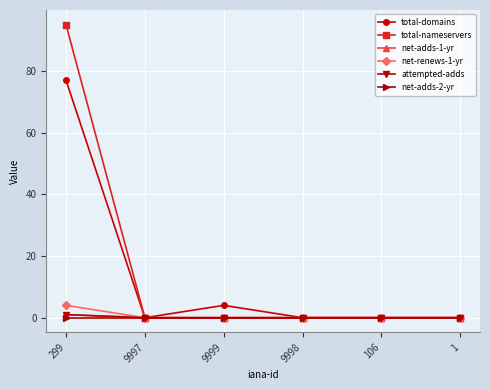

What position from the right is 9999?

4